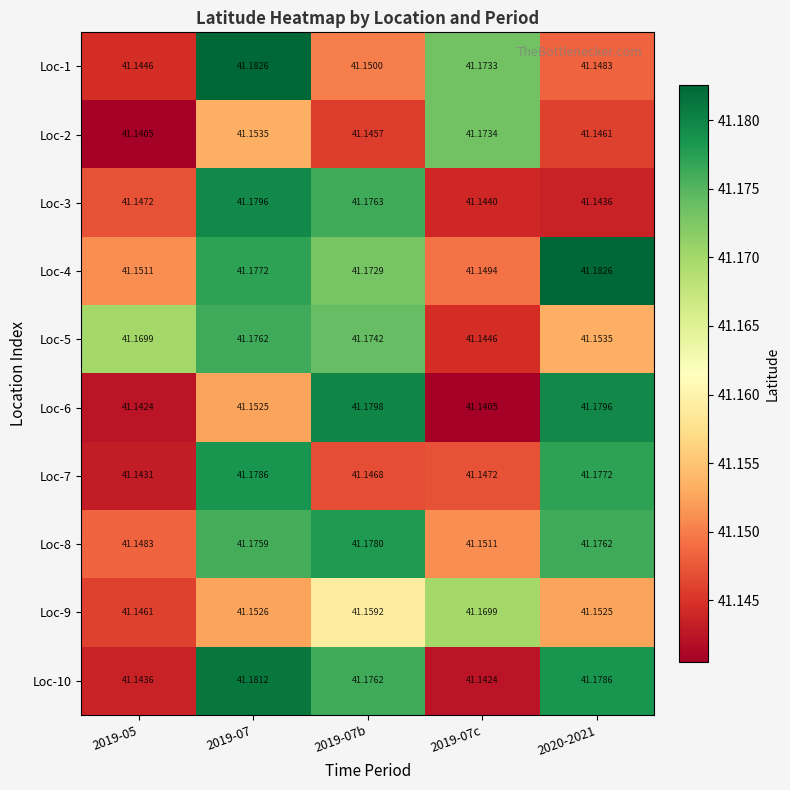

Is the value of Loc-8 at 2019-07b greater than the value of Loc-1 at 2020-2021?

Yes